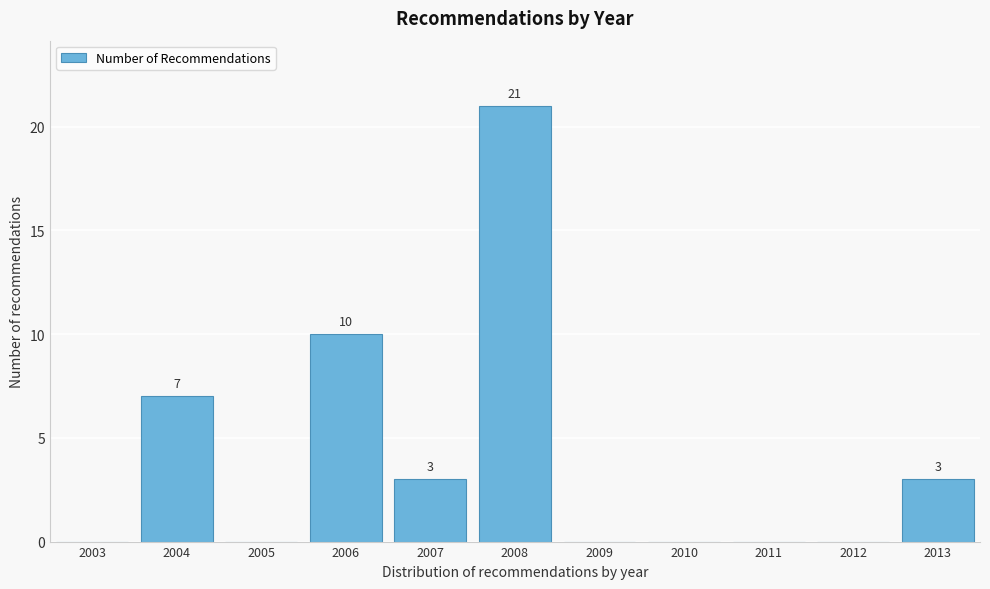

Reading right to left, what are all the values shown in this chart?

2013=3	2012=0	2011=0	2010=0	2009=0	2008=21	2007=3	2006=10	2005=0	2004=7	2003=0